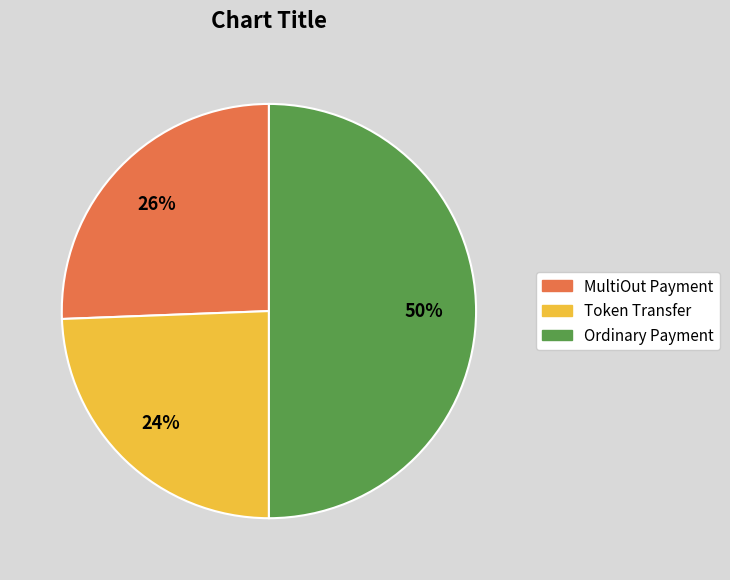

To the nearest percent, what is the average slice percentage?

33%